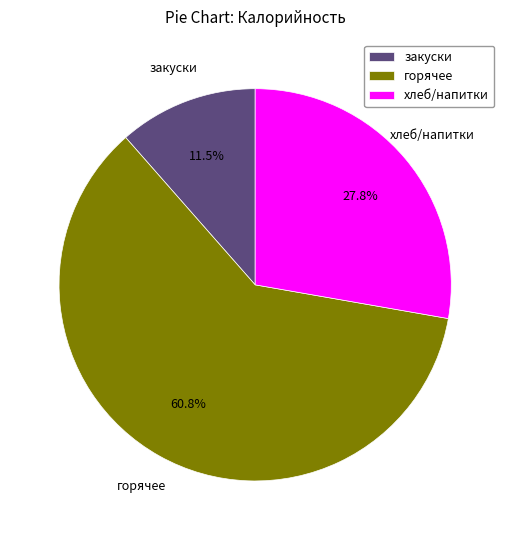

Combined, what portion of the pie is хлеб/напитки and горячее?

88.5%